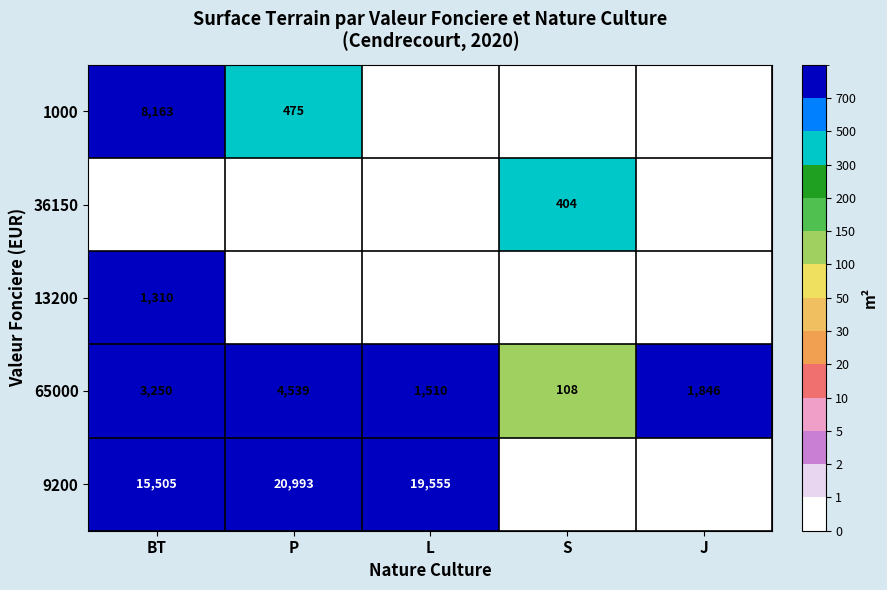

Is it true that 13200 equals 891 at BT?

False